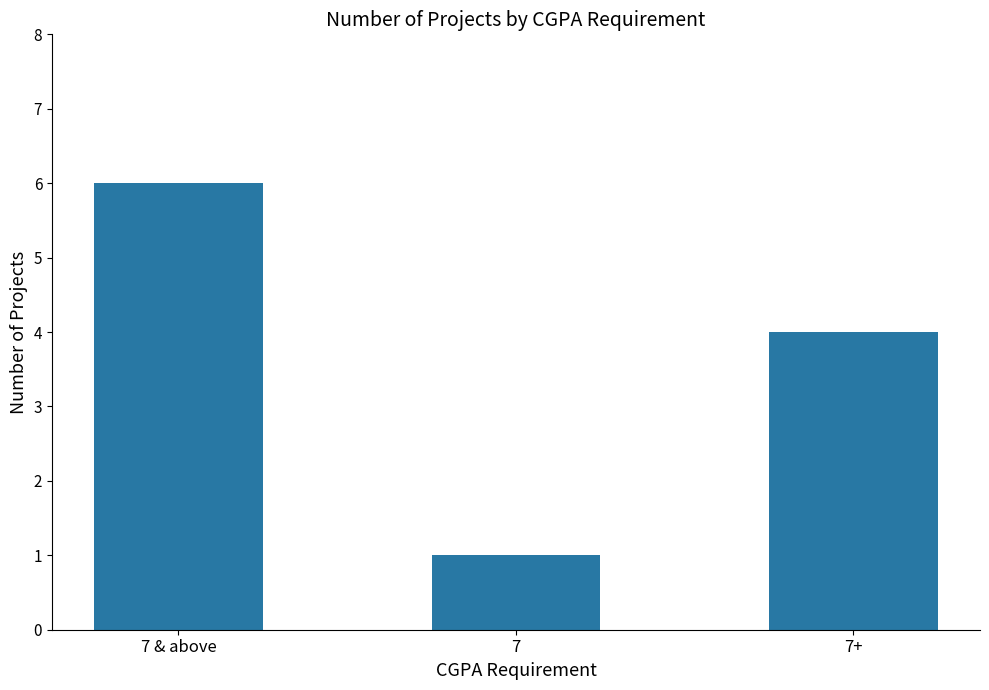

Rank the categories by value from highest to lowest.

7 & above, 7+, 7